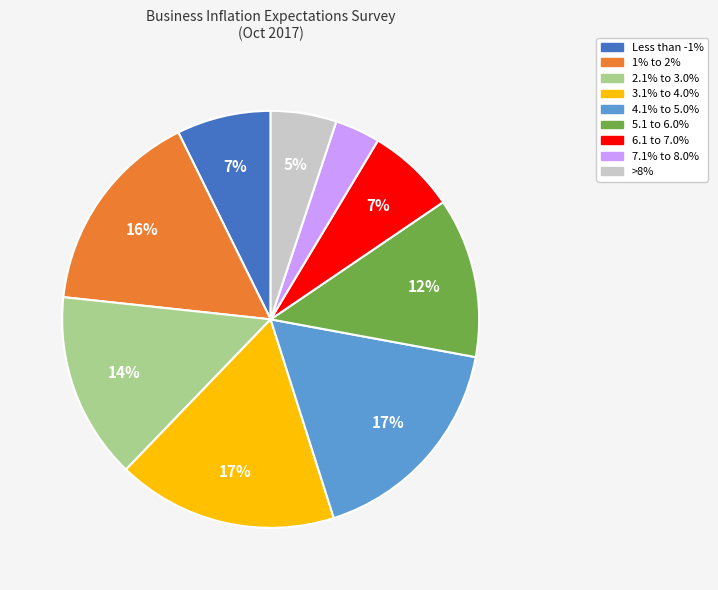

Count the number of slices in the pie.

9